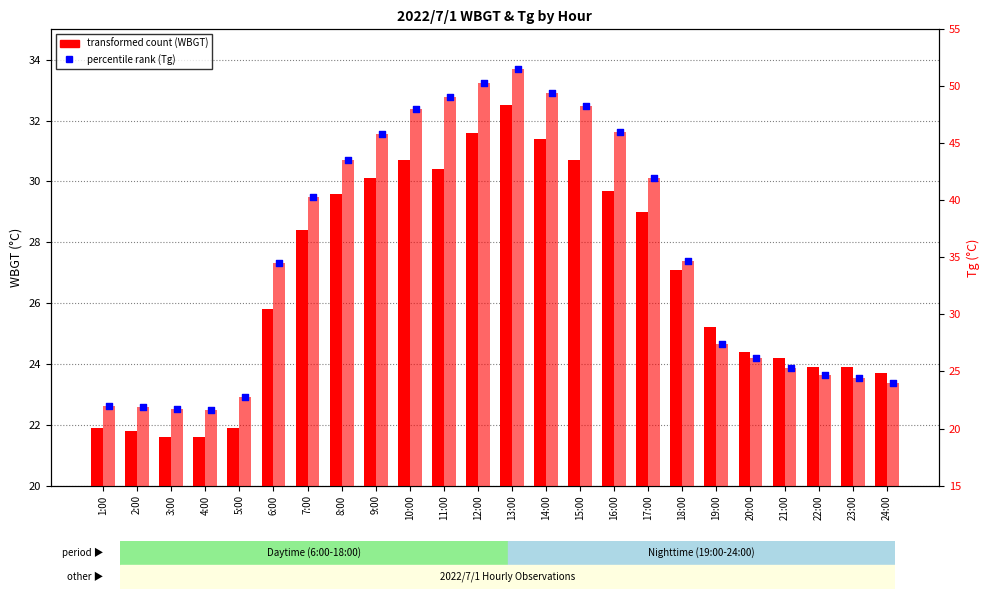

Which series has the largest total across all categories?

Tg